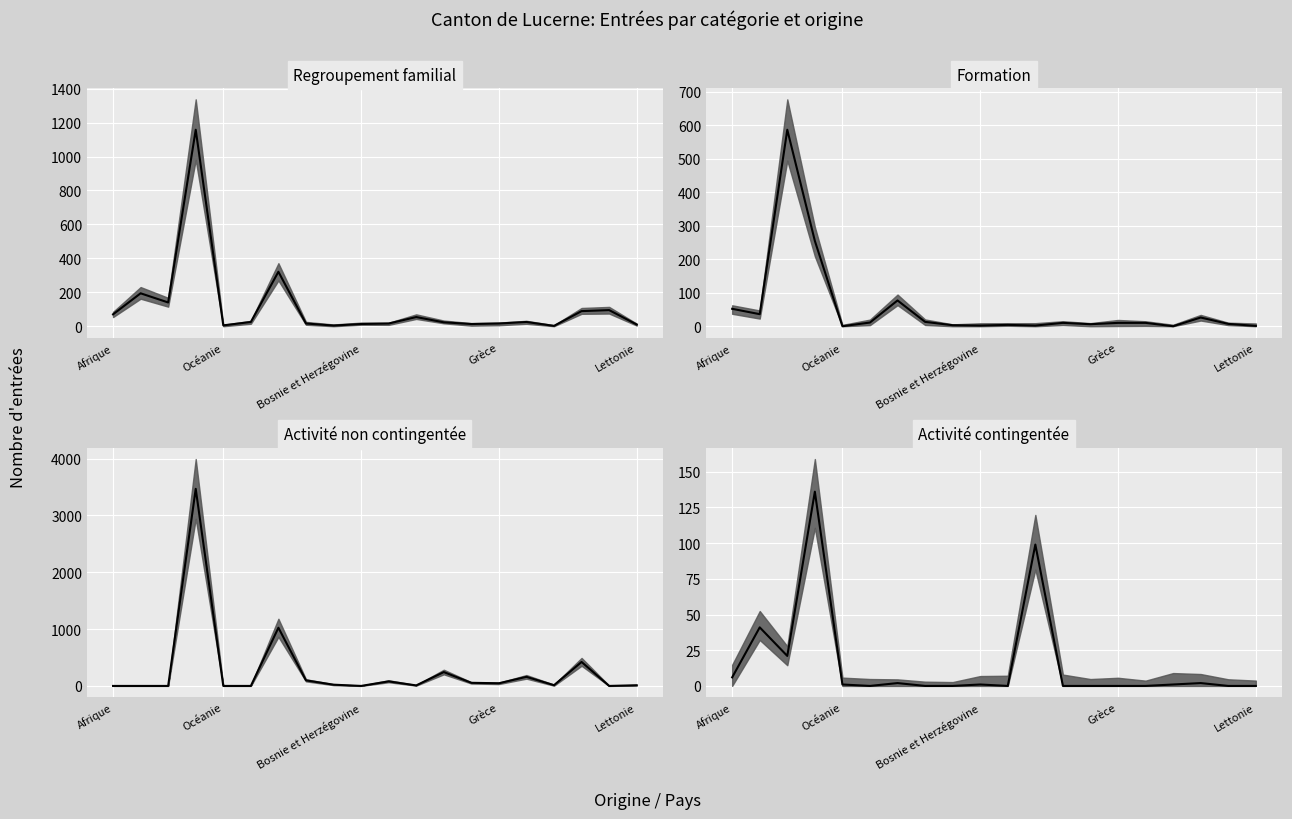

What is the average value of the Formation (col_5) series?

56